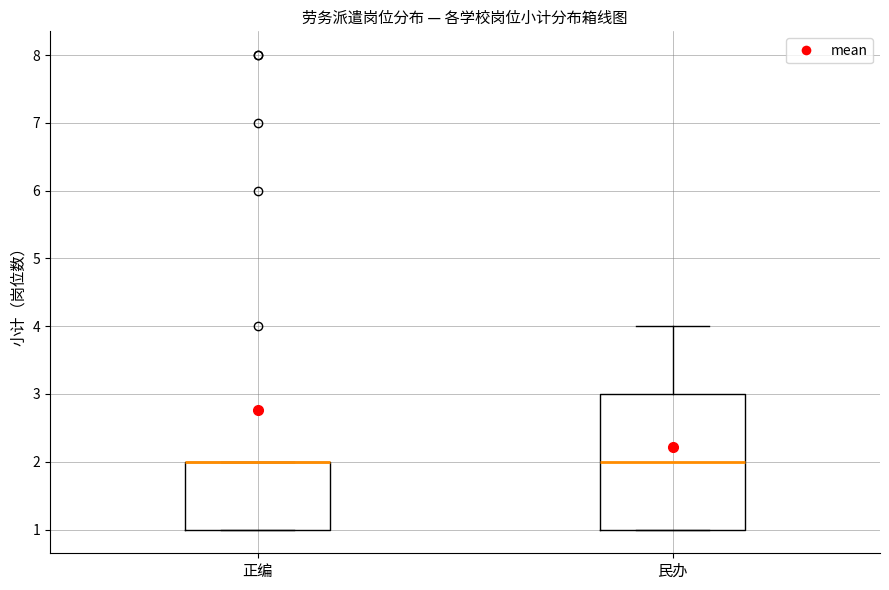

Where is the upper edge of the box for 正编 on the y-axis? The values are not printed on the chart, so give them approximately, as read against the axis.

2